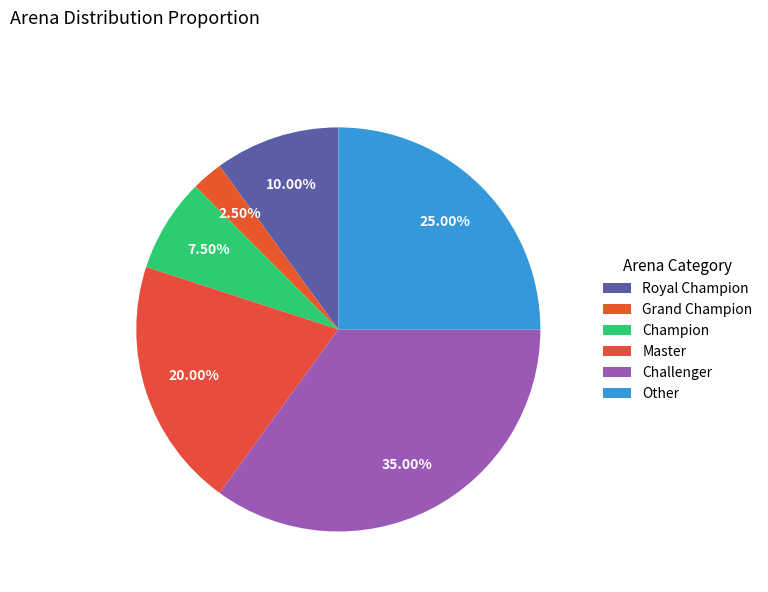

Which slice is the smallest?

Grand Champion